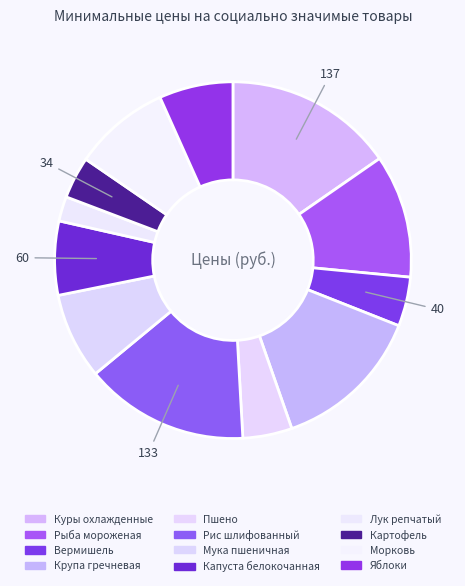

Rank the categories by value from highest to lowest.

Куры охлажденные, Рис шлифованный, Крупа гречневая, Рыба мороженая, Морковь, Мука пшеничная, Капуста белокочанная, Яблоки, Пшено, Вермишель, Картофель, Лук репчатый